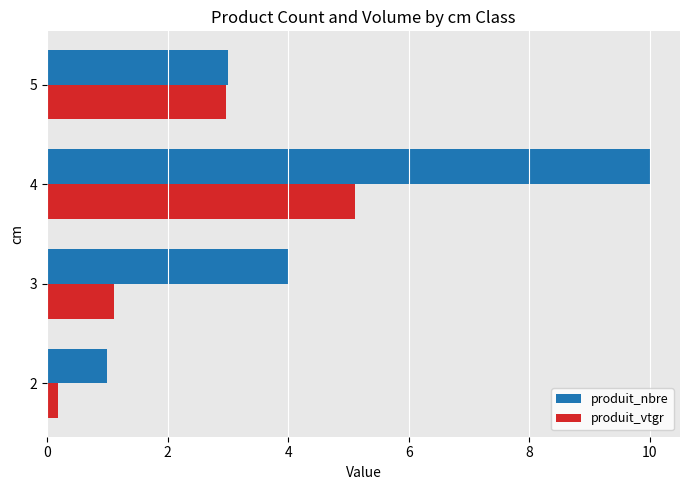

At which category does the chart reach its peak across all series?

4